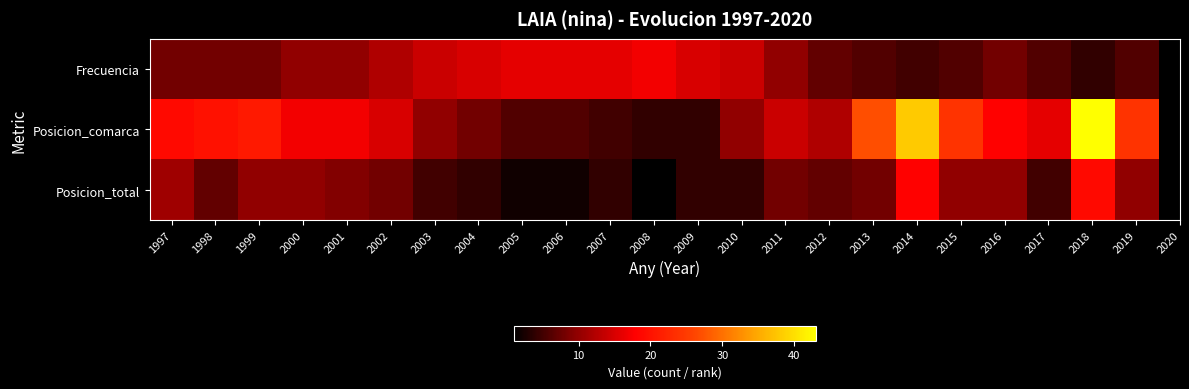

Reading left to right, transcribe all the data shown in this chart.

Frecuencia: 1997=8	1998=8	1999=8	2000=10	2001=10	2002=12	2003=14	2004=15	2005=16	2006=16	2007=16	2008=17	2009=15	2010=14	2011=10	2012=7	2013=6	2014=5	2015=6	2016=8	2017=6	2018=4	2019=6
Posicion_comarca: 1997=19	1998=20	1999=21	2000=17	2001=17	2002=15	2003=10	2004=8	2005=6	2006=6	2007=5	2008=4	2009=4	2010=10	2011=14	2012=12	2013=27	2014=38	2015=24	2016=18	2017=16	2018=43	2019=24
Posicion_total: 1997=11	1998=7	1999=10	2000=10	2001=9	2002=8	2003=5	2004=4	2005=2	2006=2	2007=4	2008=1	2009=4	2010=4	2011=8	2012=7	2013=8	2014=18	2015=10	2016=10	2017=5	2018=19	2019=10